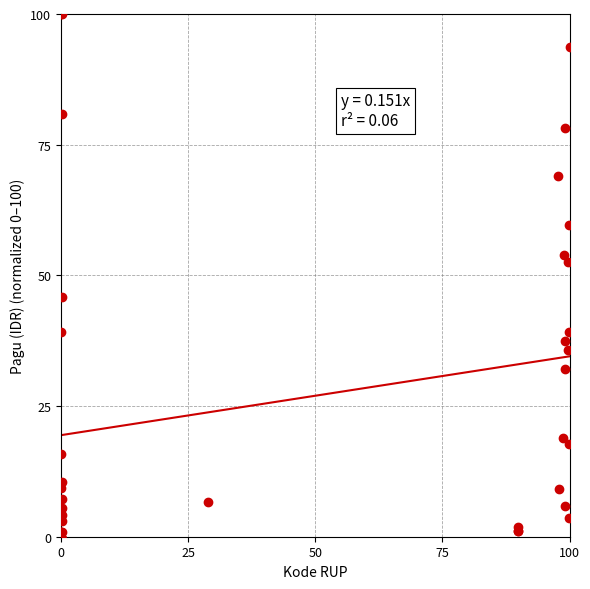

What Y value in the scatter plot is closest to 50?

52.5